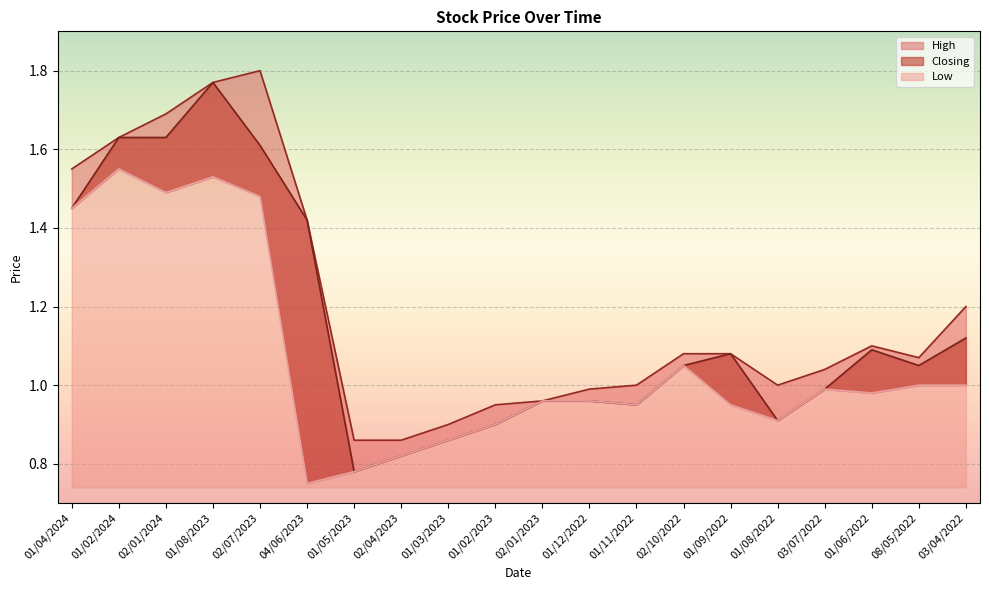

The Low series shows 1.0 at 01/12/2022. True or false?

True